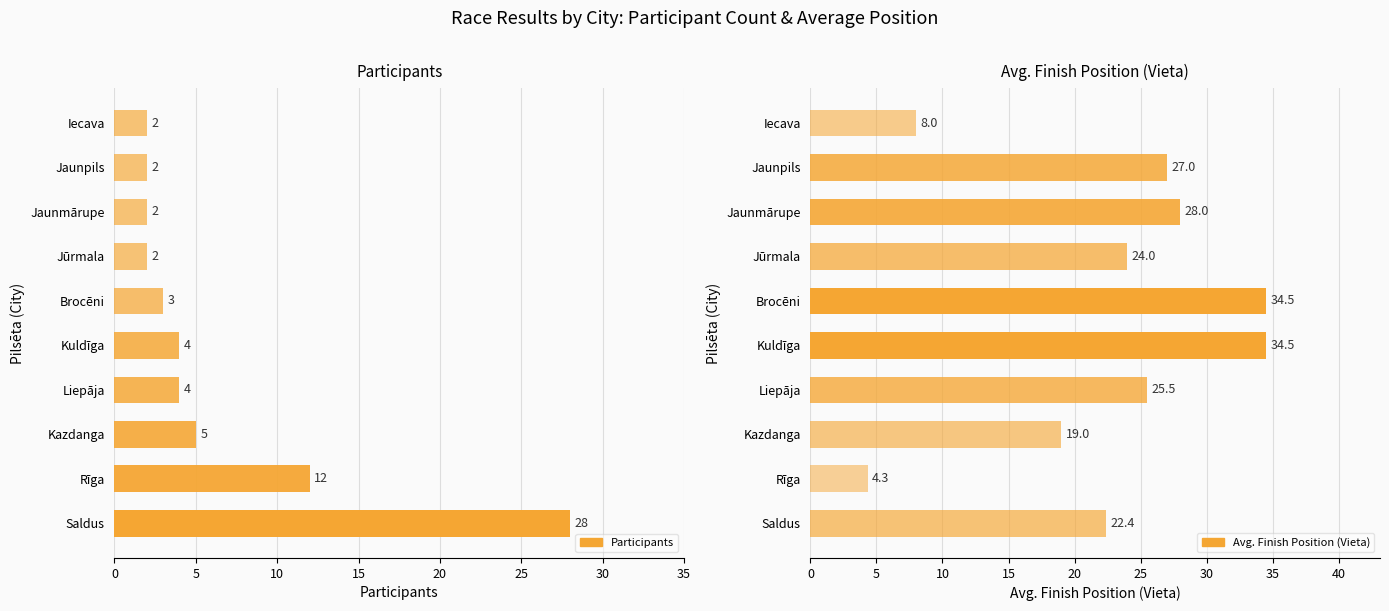

What is the difference between the maximum and second lowest values in the Participants series?

26.0